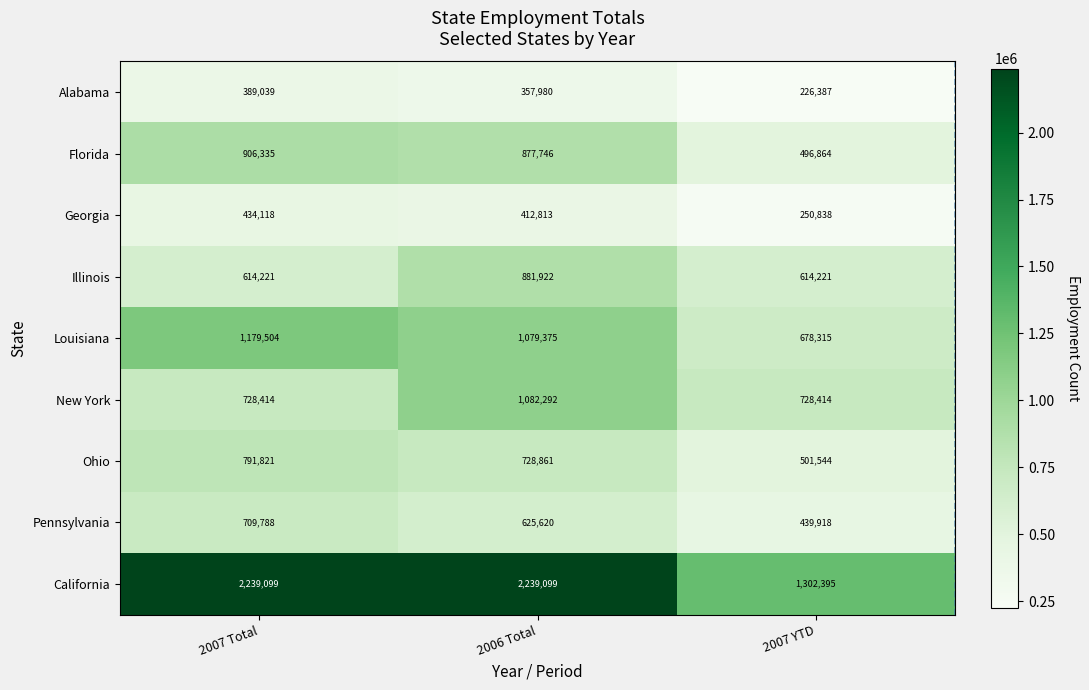

Is it true that New York equals 1058929 at 2007 YTD?

False